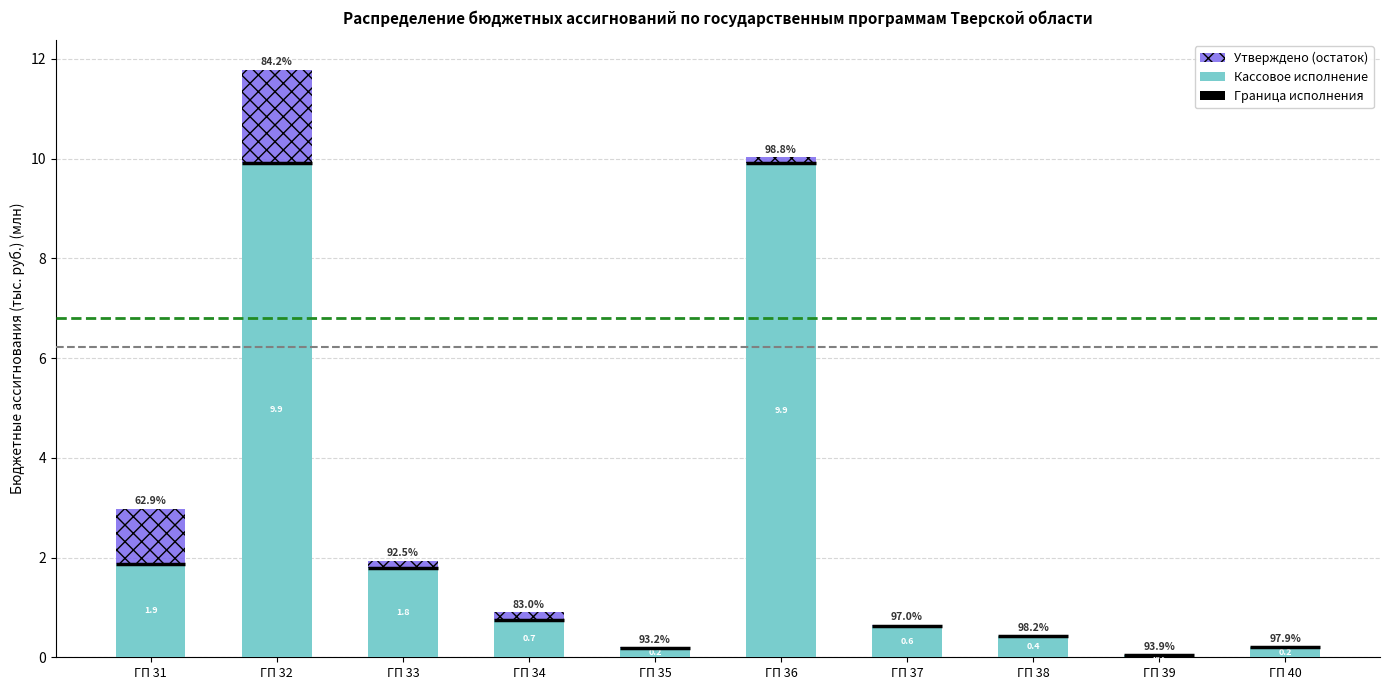

The value of Кассовое исполнение at ГП 37 is 0.6. True or false?

True